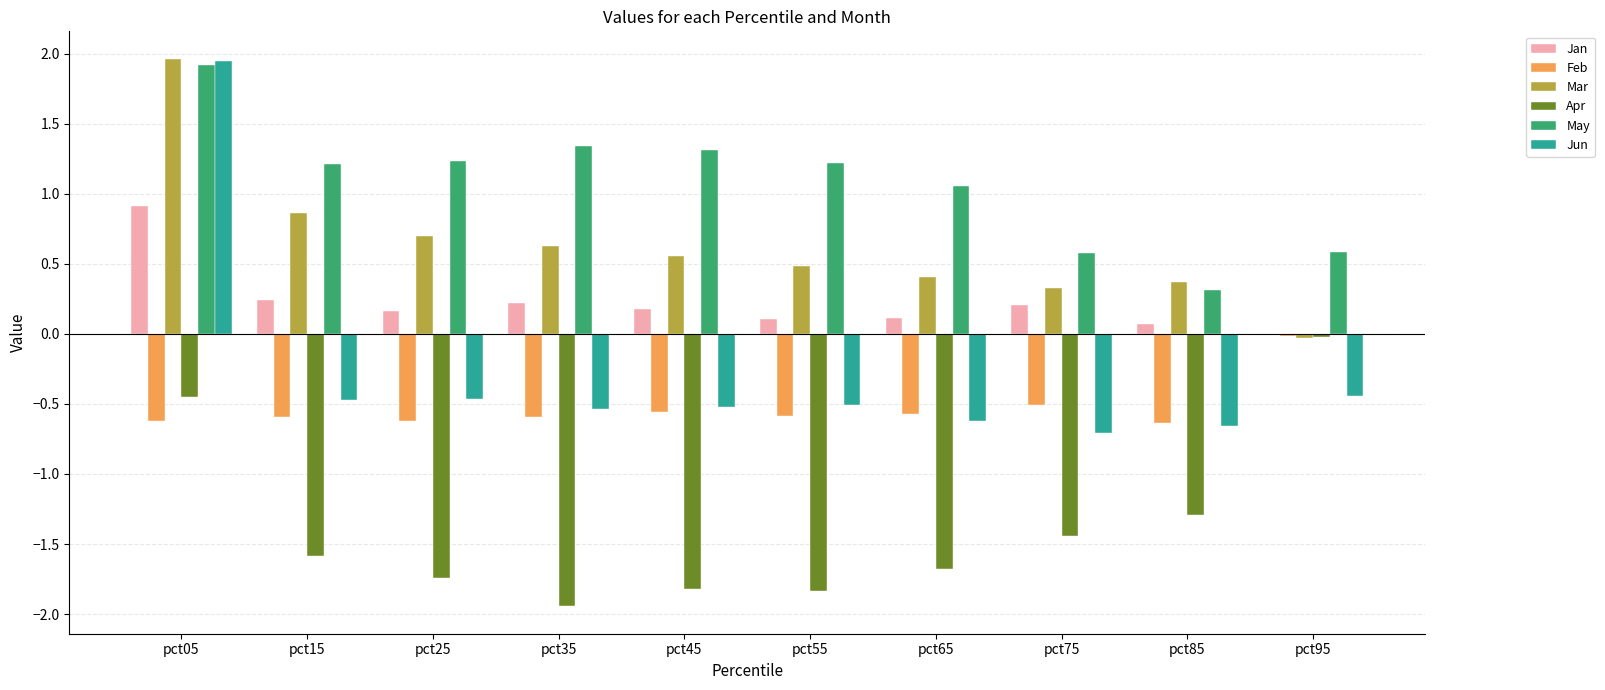

Which series has the largest total across all categories?

May